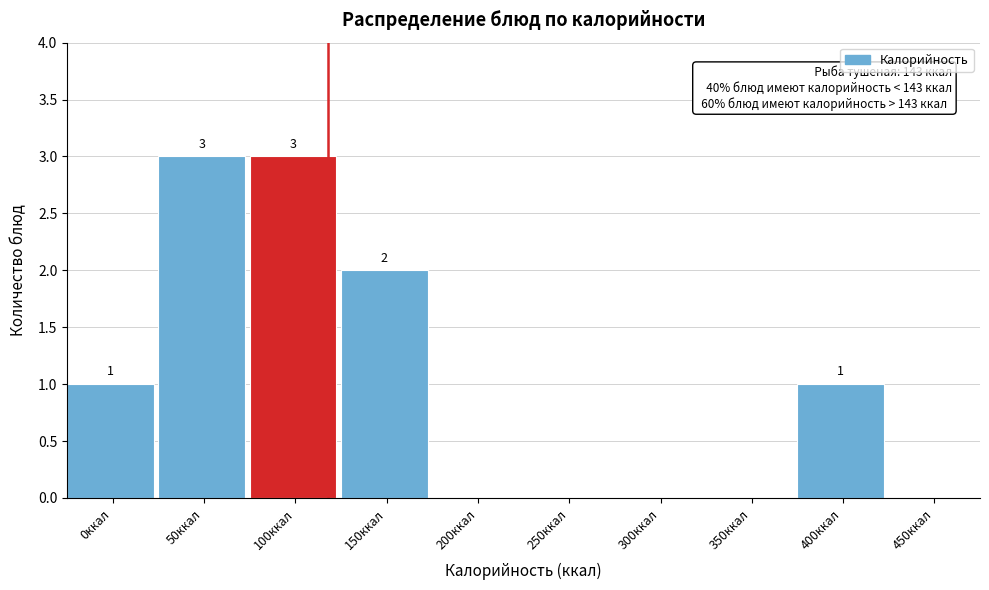

Reading right to left, transcribe all the data shown in this chart.

450ккал=0	400ккал=1	350ккал=0	300ккал=0	250ккал=0	200ккал=0	150ккал=2	100ккал=3	50ккал=3	0ккал=1